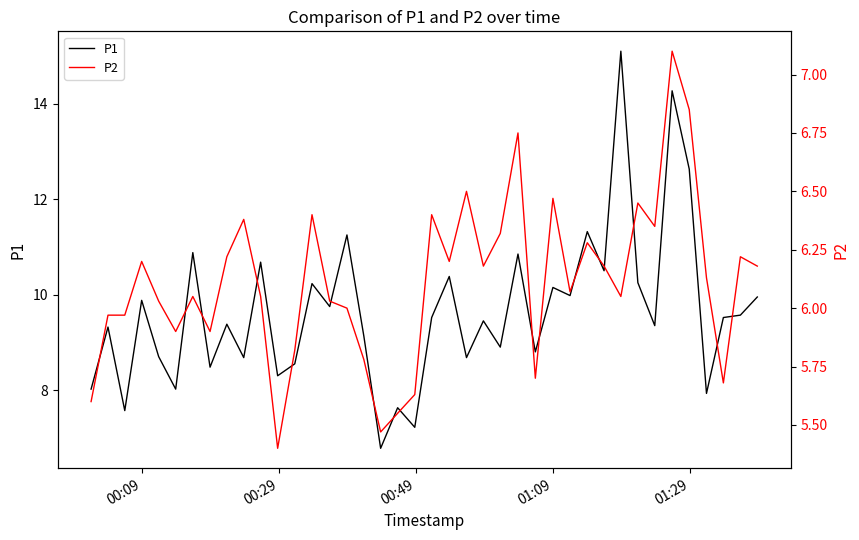

Reading right to left, list all the values displayed in this chart.

P1: 9.9	9.6	9.5	7.9	12.6	14.3	9.3	10.2	15.1	10.5	11.3	10.0	10.2	8.8	10.8	8.9	9.4	8.7	10.4	9.5	7.2	7.6	6.8	9.1	11.2	9.8	10.2	8.6	8.3	10.7	8.7	9.4	8.5	10.9	8.0	8.7	9.9	7.6	9.3	8.0
P2: 6.2	6.2	5.7	6.1	6.8	7.1	6.3	6.5	6.0	6.2	6.3	6.1	6.5	5.7	6.8	6.3	6.2	6.5	6.2	6.4	5.6	5.5	5.5	5.8	6.0	6.0	6.4	5.8	5.4	6.0	6.4	6.2	5.9	6.0	5.9	6.0	6.2	6.0	6.0	5.6